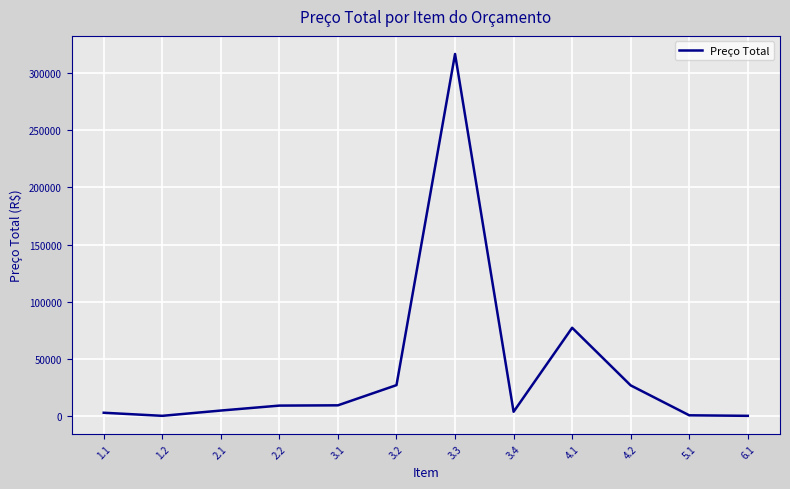

What is the difference between the maximum and minimum values?

316166.5